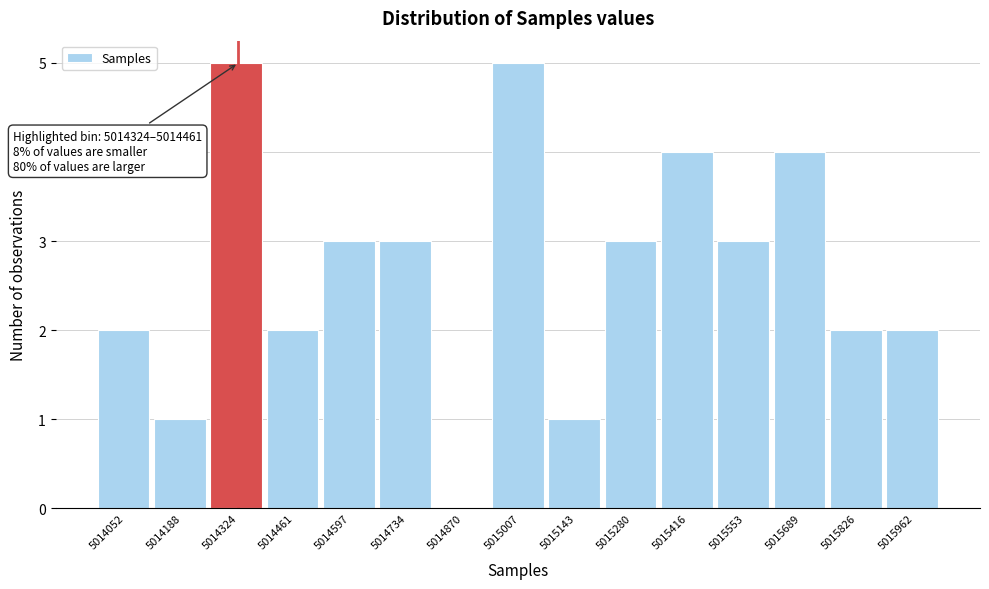

Reading left to right, extract all data points from this chart.

5014052=2	5014188=1	5014324=5	5014461=2	5014597=3	5014734=3	5014870=0	5015007=5	5015143=1	5015280=3	5015416=4	5015553=3	5015689=4	5015826=2	5015962=2